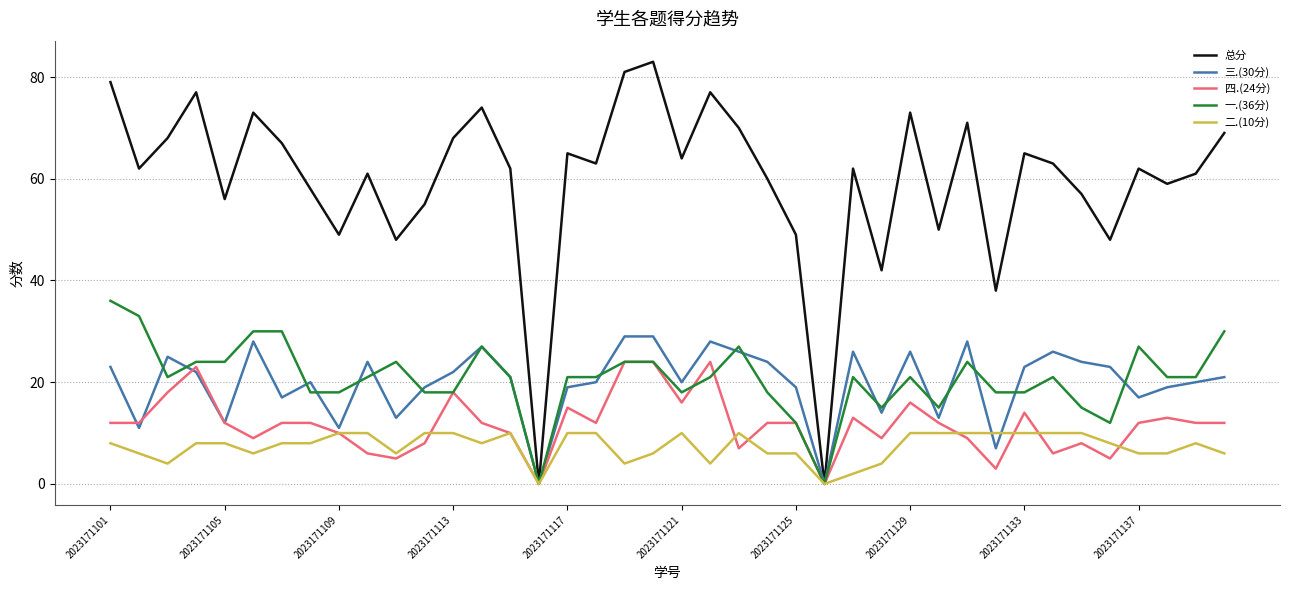

List the series in order of their peak value, highest first.

总分, 一.(36分), 三.(30分), 四.(24分), 二.(10分)